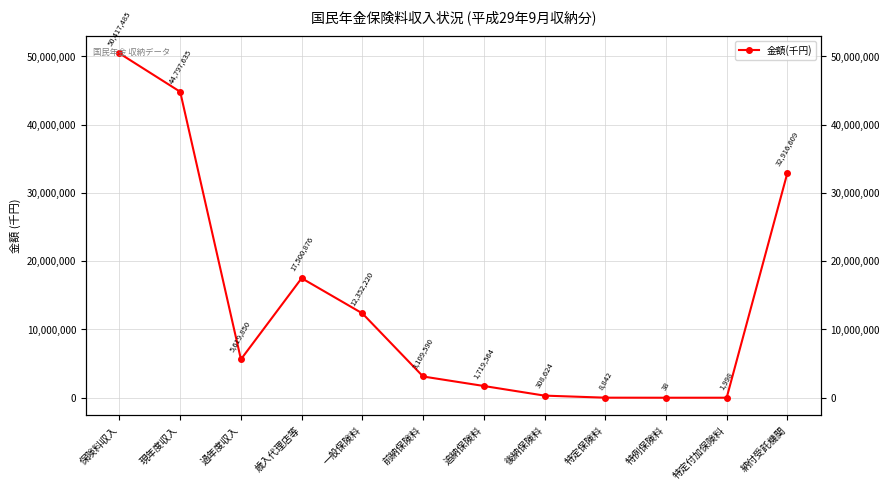

Which label corresponds to the largest value in the chart?

保険料収入